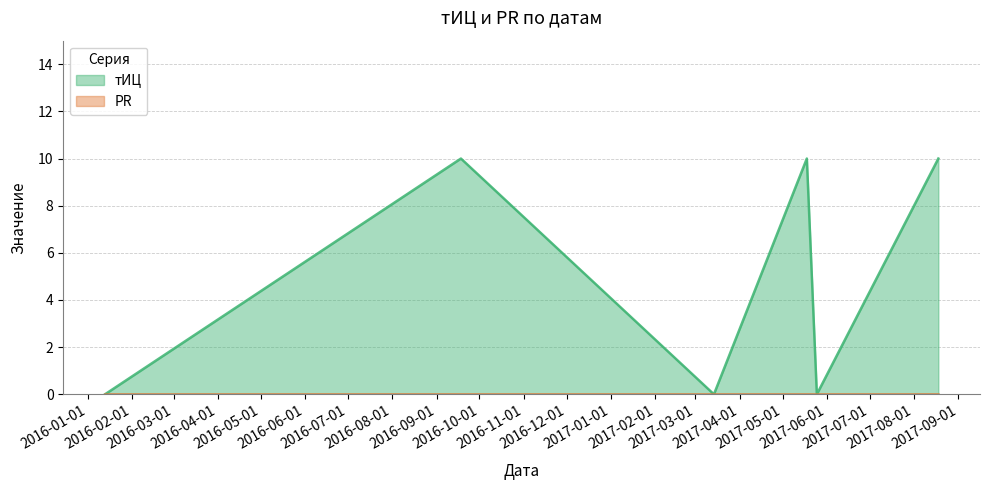

What is the label of the 3rd point from the left?

2017-03-14